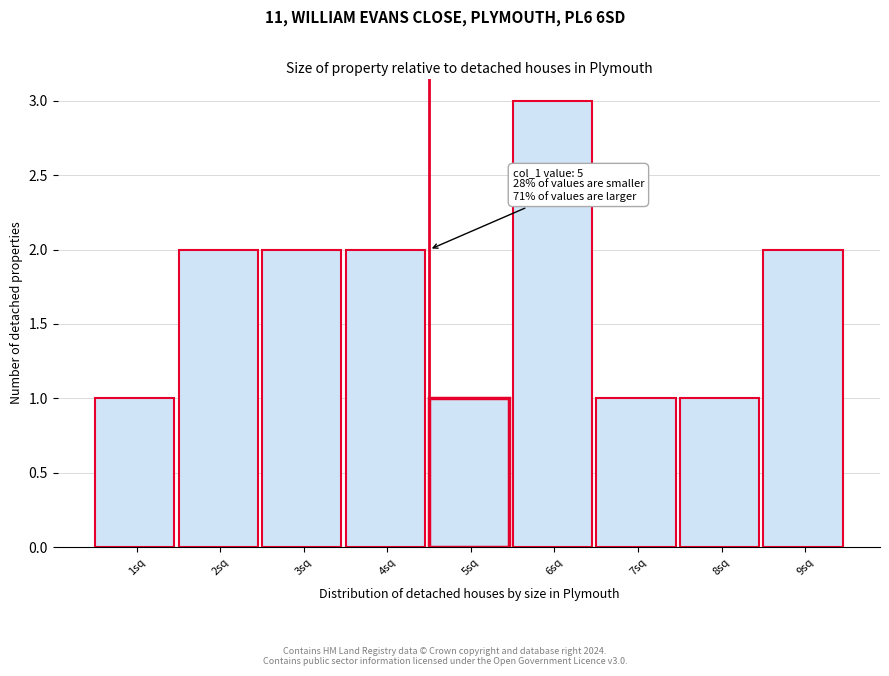

Reading left to right, extract all data points from this chart.

1sq=1	2sq=2	3sq=2	4sq=2	5sq=1	6sq=3	7sq=1	8sq=1	9sq=2